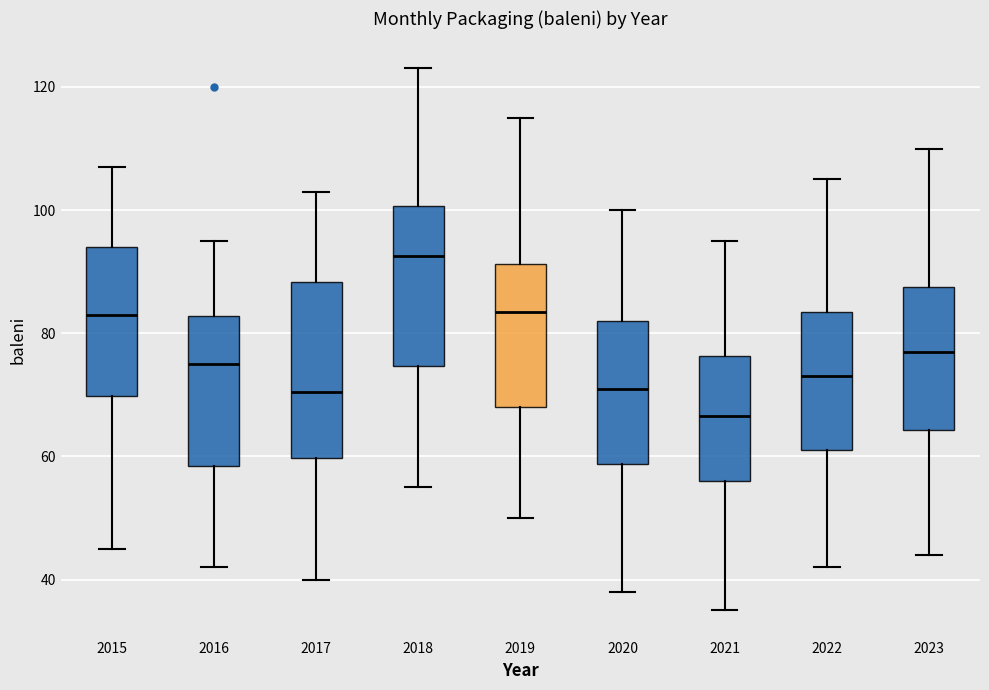

Reading left to right, read every box against the y-axis: the position of its median line, the range the box covers, and the ends of its whiskers. The values are not printed on the chart, so give them approximately, as read against the axis.

2015: median 84, box 70 to 94, whiskers 46 to 108
2016: median 76, box 58 to 82, whiskers 42 to 96
2017: median 70, box 60 to 88, whiskers 40 to 104
2018: median 92, box 74 to 100, whiskers 56 to 124
2019: median 84, box 68 to 92, whiskers 50 to 116
2020: median 72, box 58 to 82, whiskers 38 to 100
2021: median 66, box 56 to 76, whiskers 36 to 96
2022: median 74, box 62 to 84, whiskers 42 to 106
2023: median 78, box 64 to 88, whiskers 44 to 110